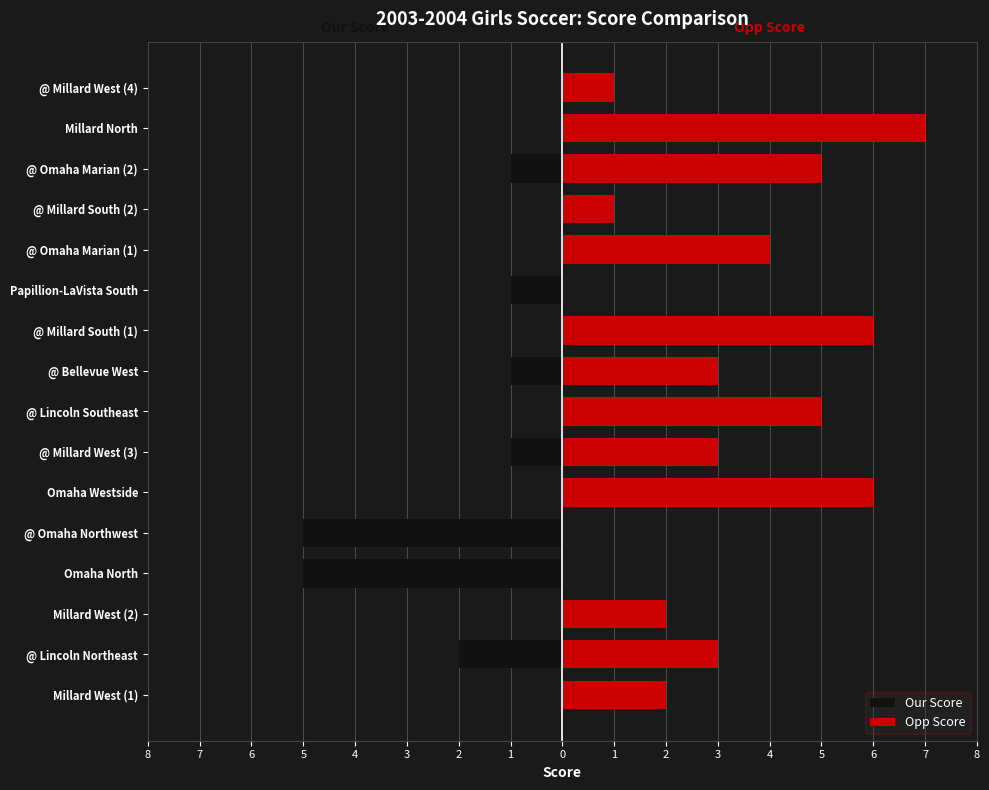

Are the bars grouped side by side (vs. stacked)?

Yes